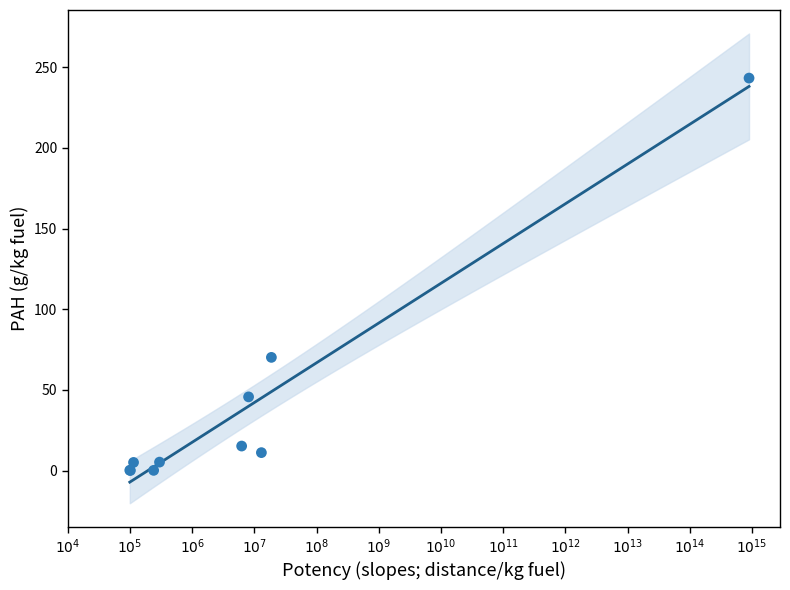

What Y value in the scatter plot is closest to 121?

70.2